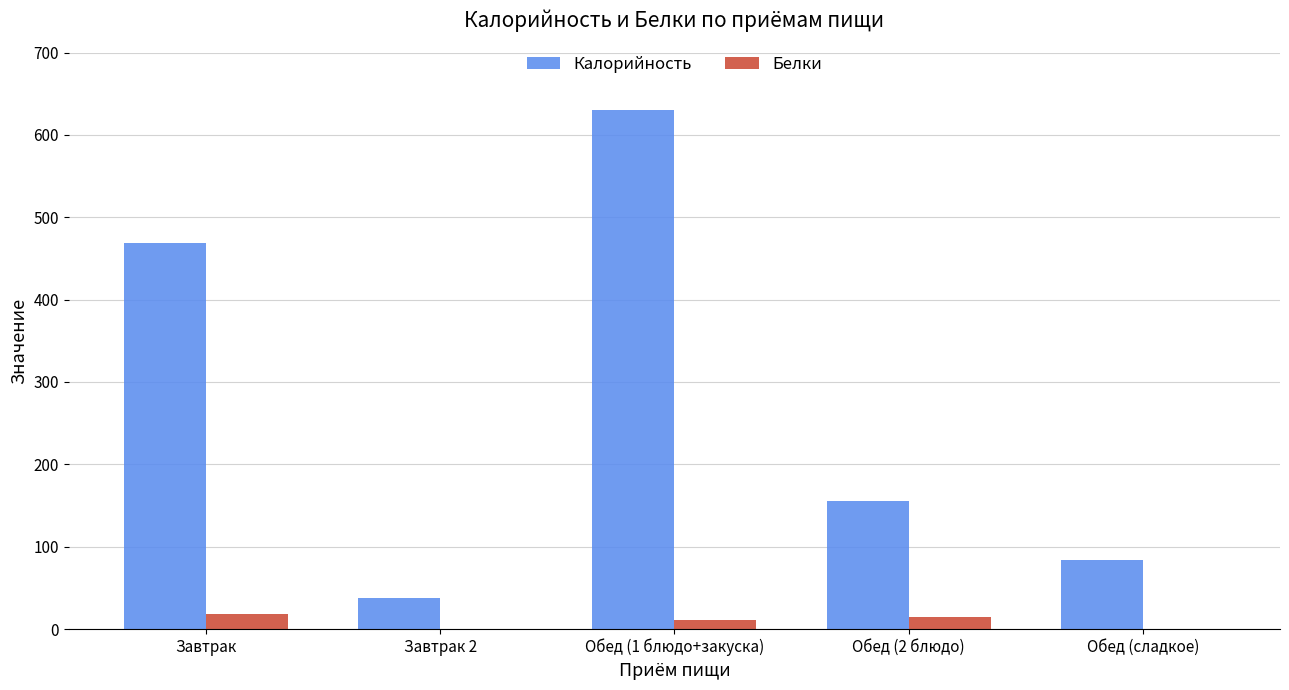

At which label does Калорийность reach its peak?

Обед (1 блюдо+закуска)